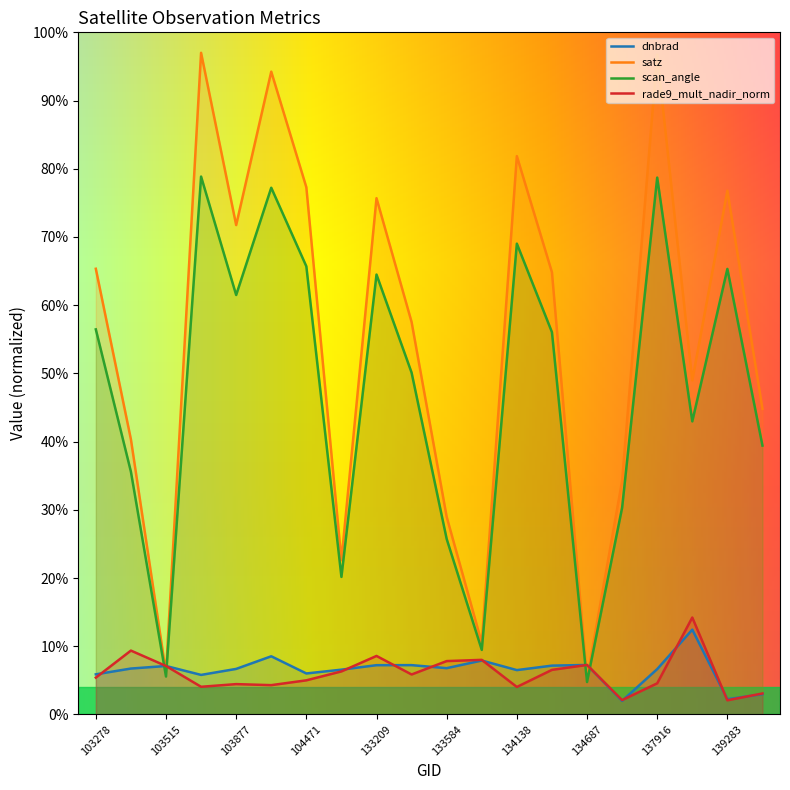

Does the chart have visible grid lines?

No